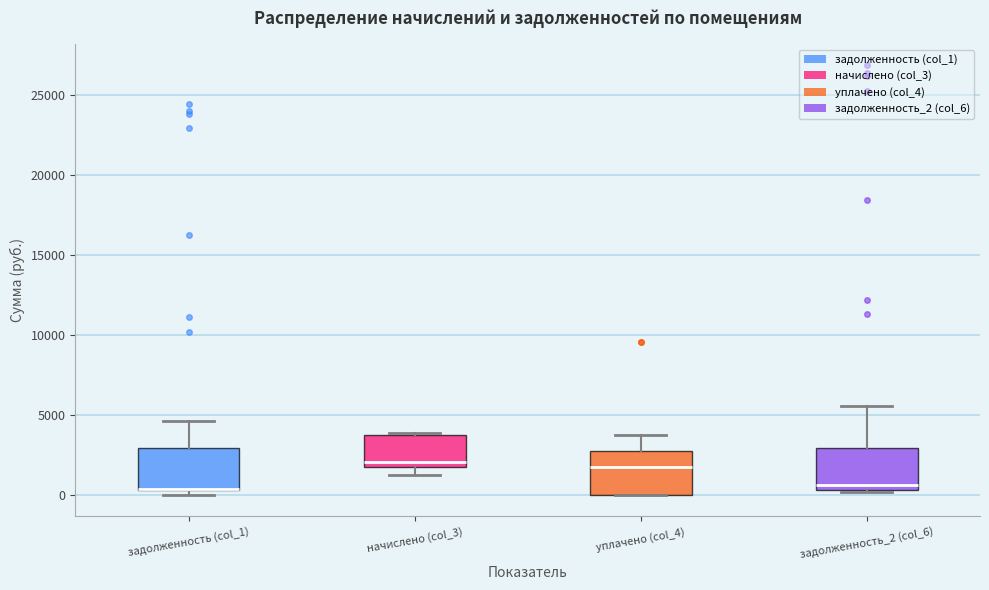

Where does the upper whisker of the box for уплачено (col_4) end on the y-axis? The values are not printed on the chart, so give them approximately, as read against the axis.

4000